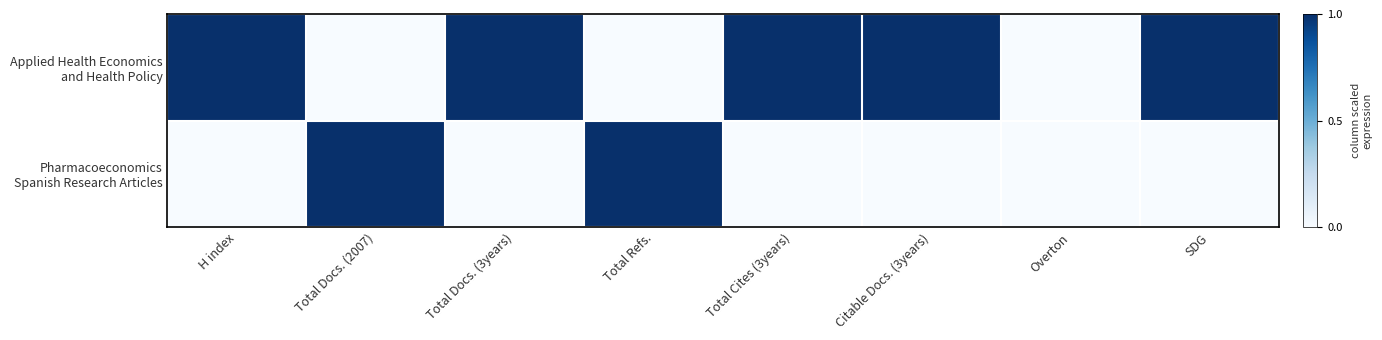

What is the total value across all series at Total Docs. (3years)?

1